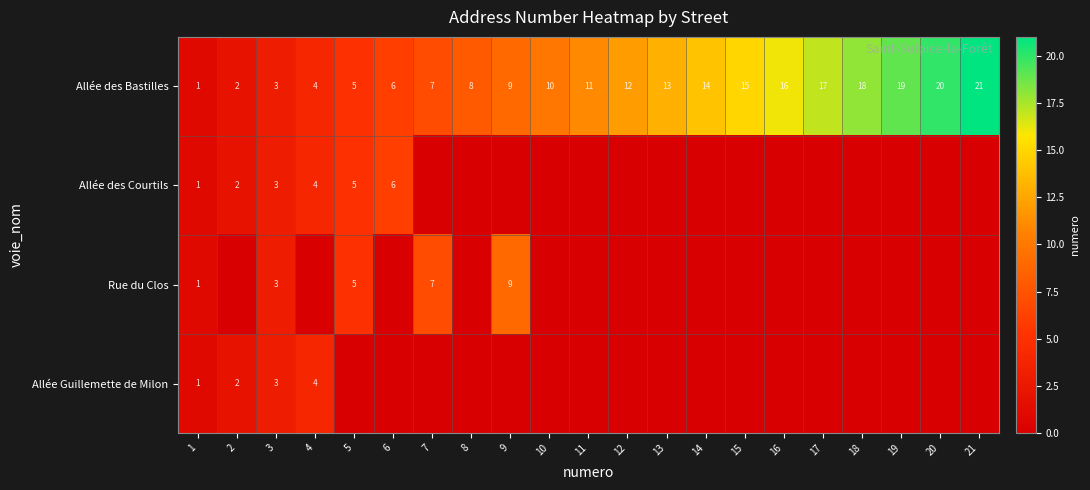

How many series are shown in this chart?

4